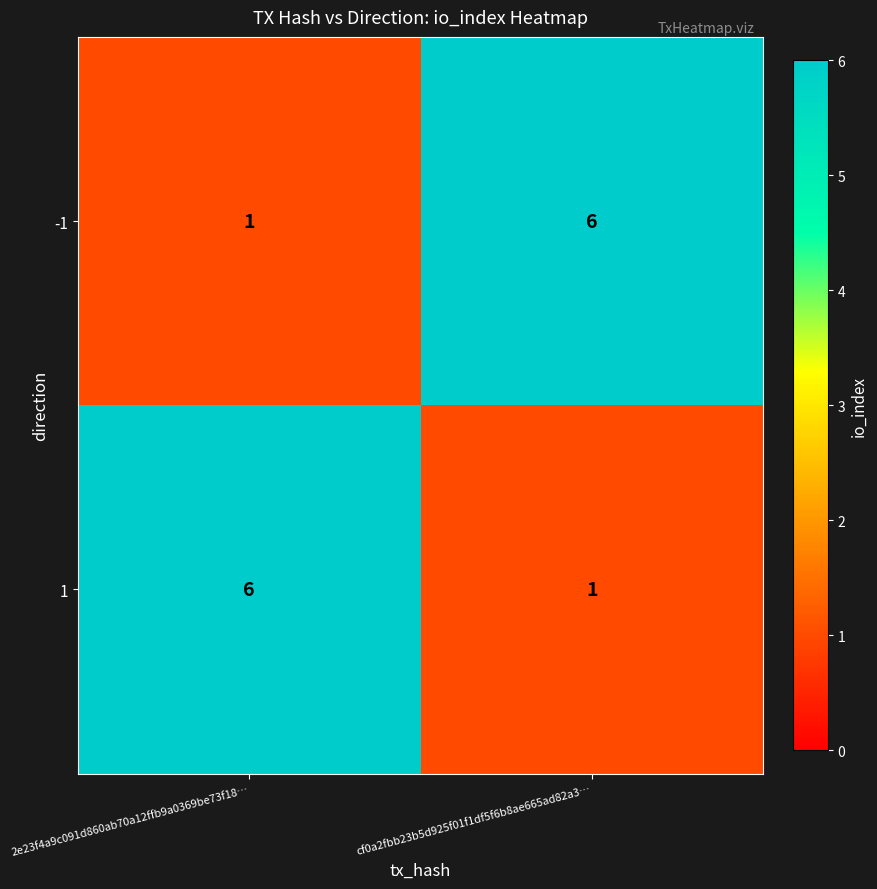

What is the difference between the -1 values at 2e23f4a9c091d860ab70a12ffb9a0369be73f18… and cf0a2fbb23b5d925f01f1df5f6b8ae665ad82a3…?

5